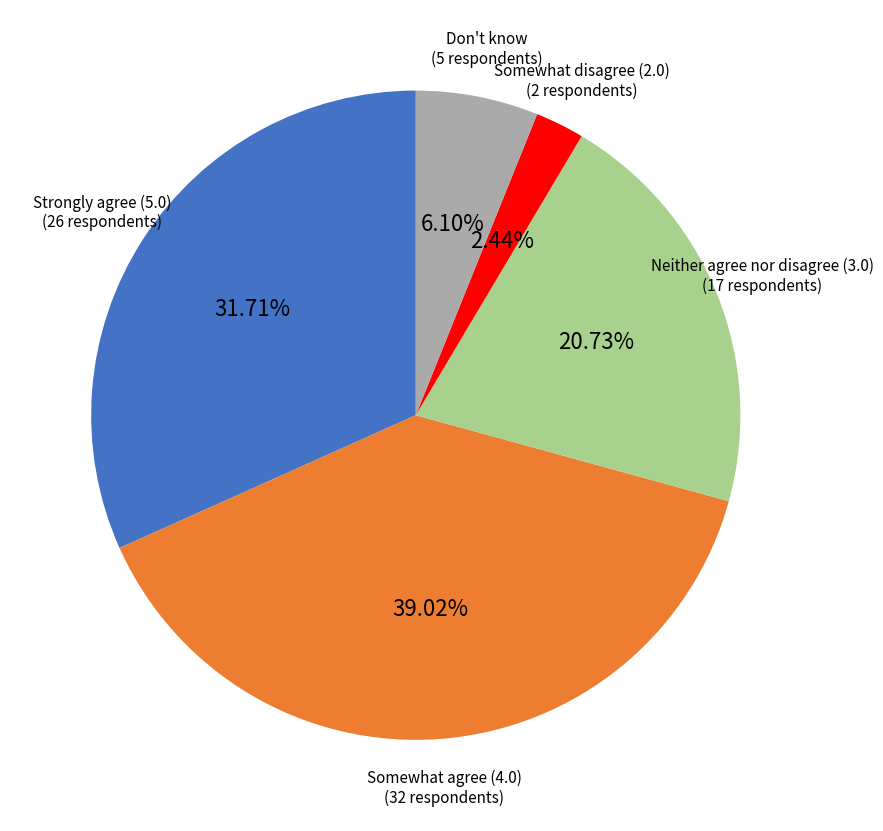

How many segments does this pie chart have?

5